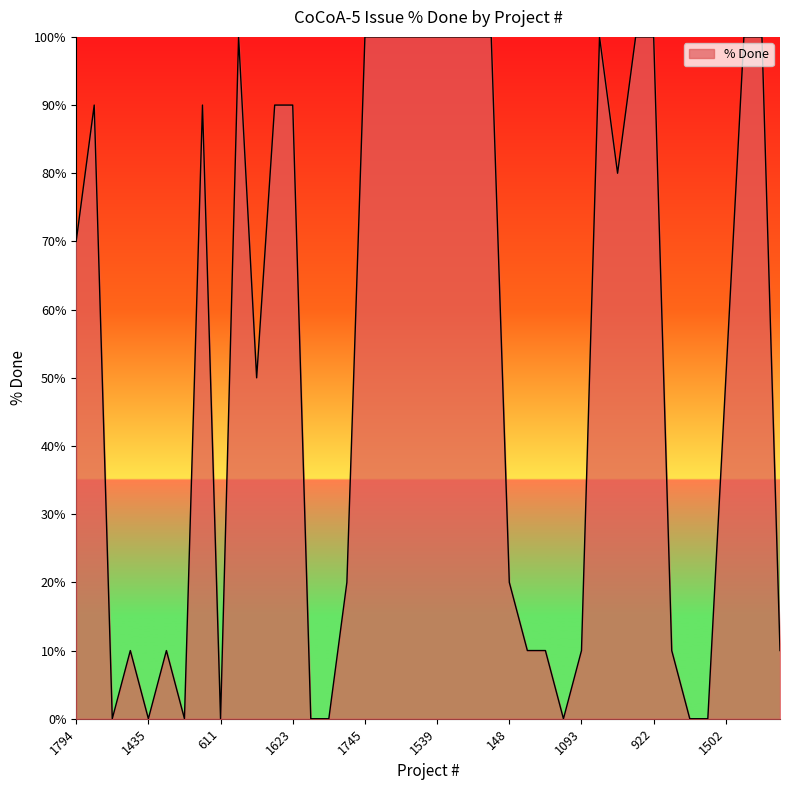

What is the greatest value displayed?

100